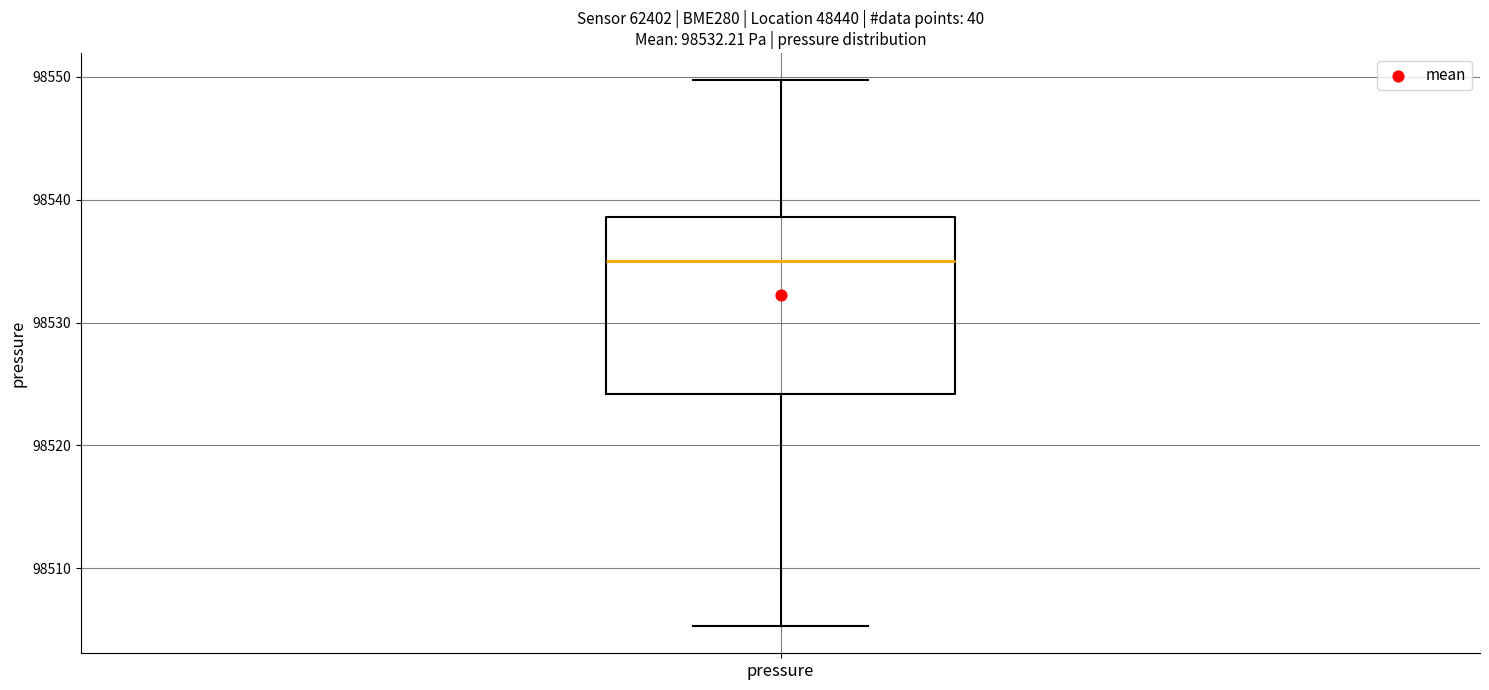

Where is the upper edge of the box for pressure on the y-axis? The values are not printed on the chart, so give them approximately, as read against the axis.

98539